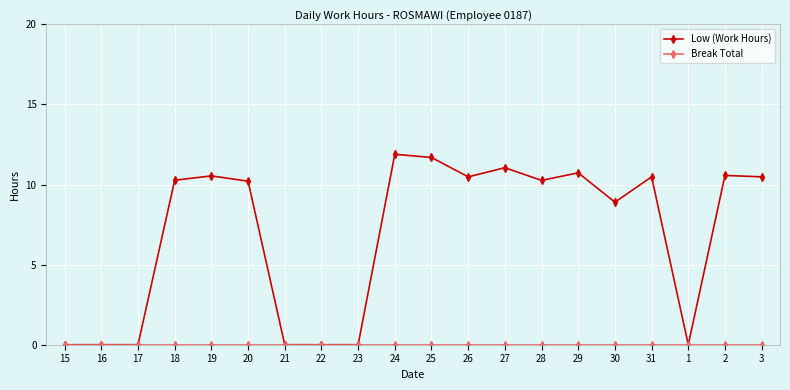

Which series has the widest spread of values?

Low (Work Hours)